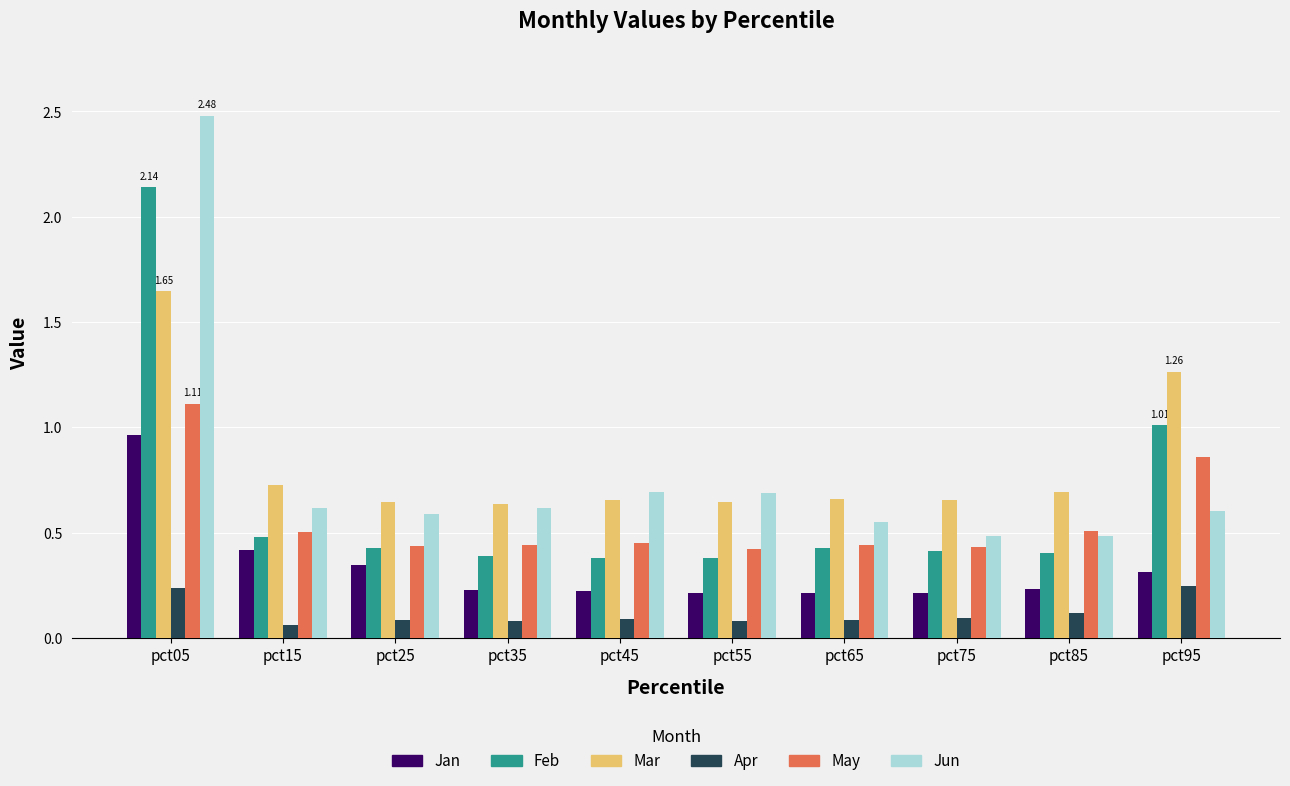

Which series has the widest spread of values?

Jun